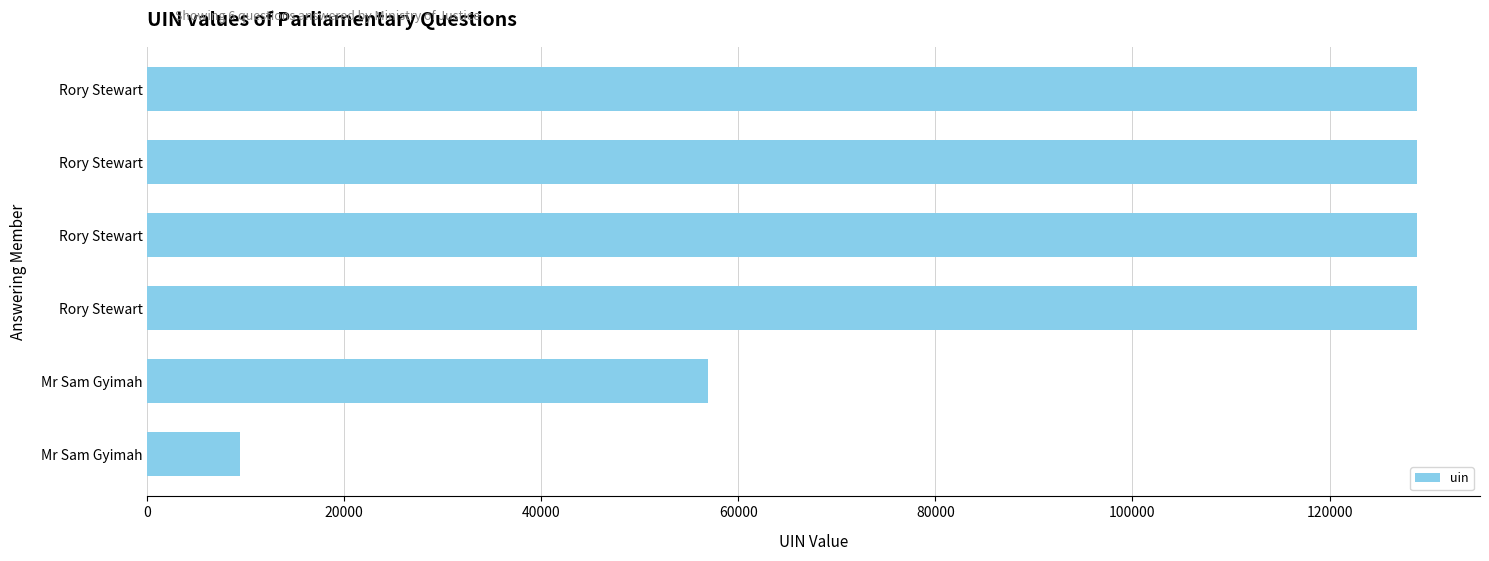

Count the number of data series in this chart.

1